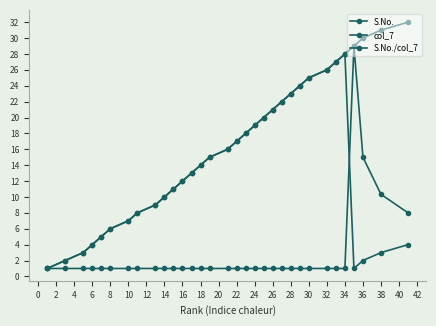

Rank the series by their maximum value, from lowest to highest.

col_7, S.No./col_7, S.No.